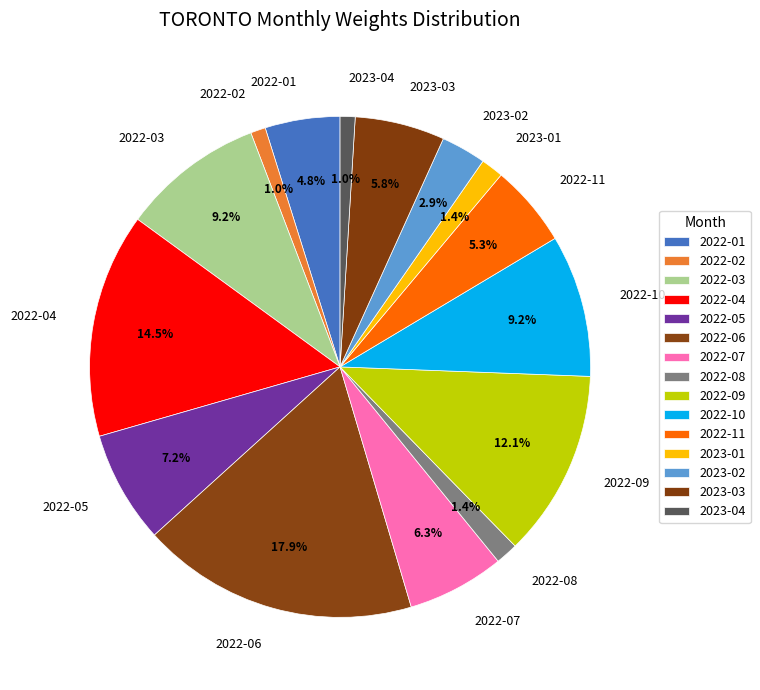

How many segments does this pie chart have?

15